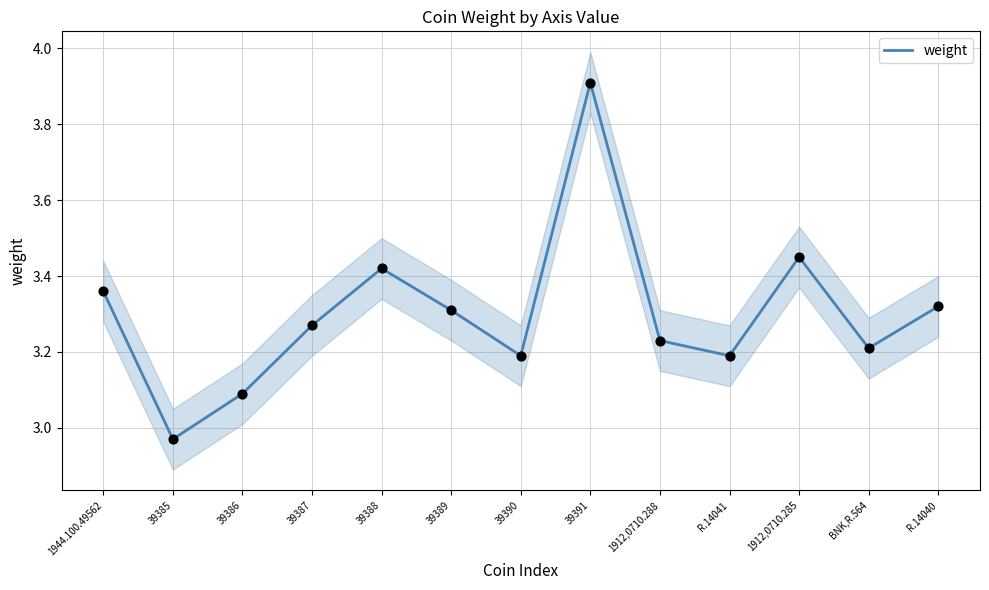

Which has a higher value, 39385 or R.14041?

R.14041